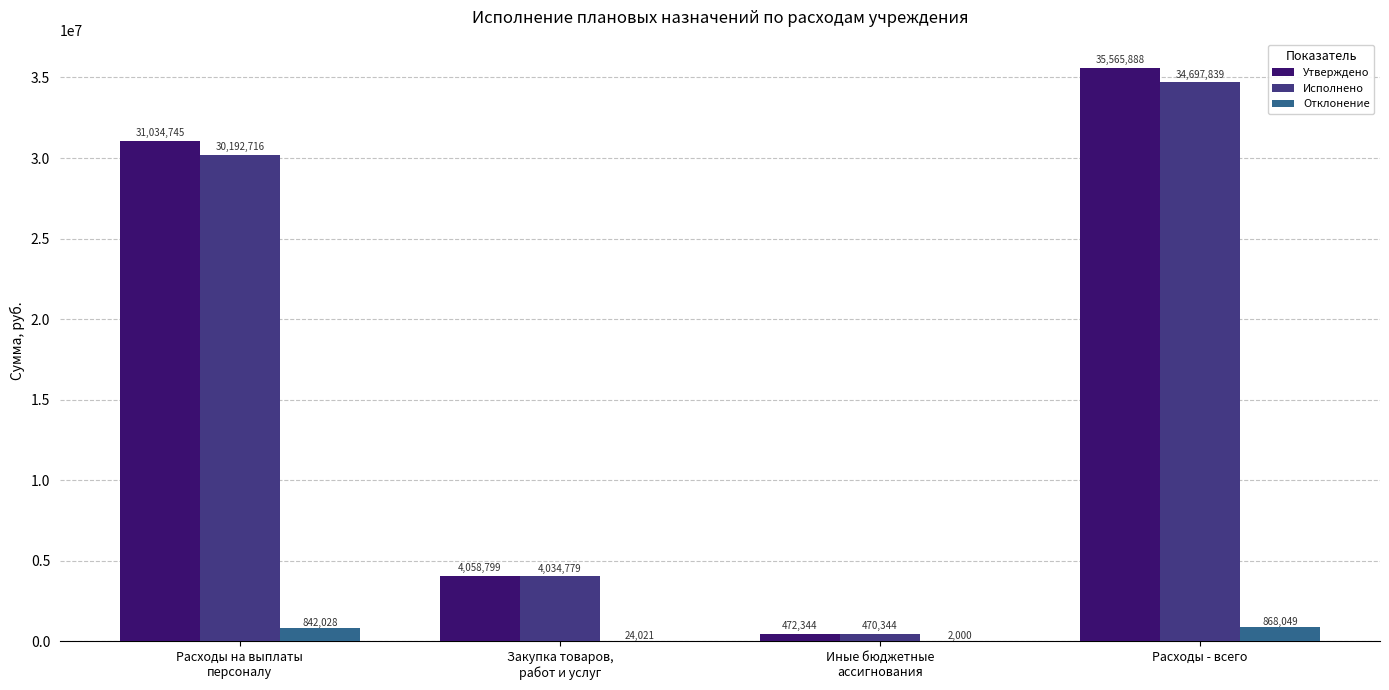

Is the value of Отклонение at Иные бюджетные
ассигнования greater than the value of Исполнено at Расходы на выплаты
персоналу?

No